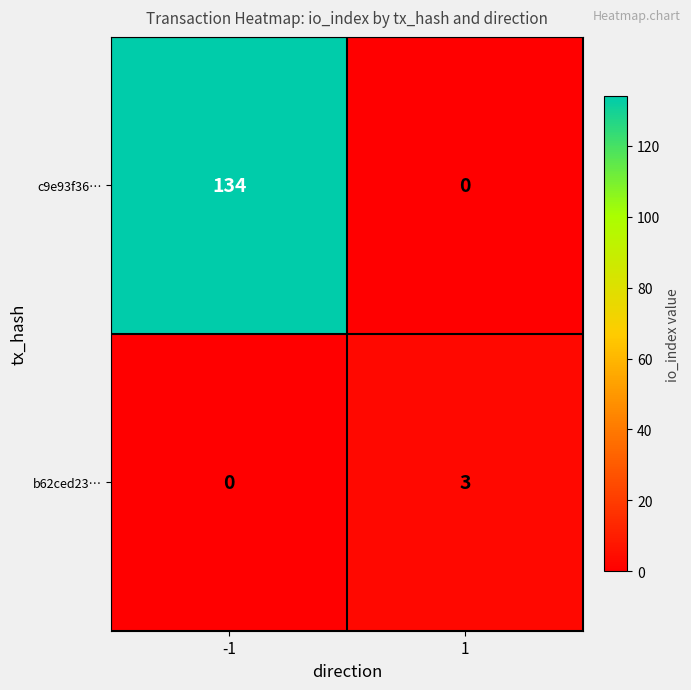

What is the sum of all b62ced23… values?

3